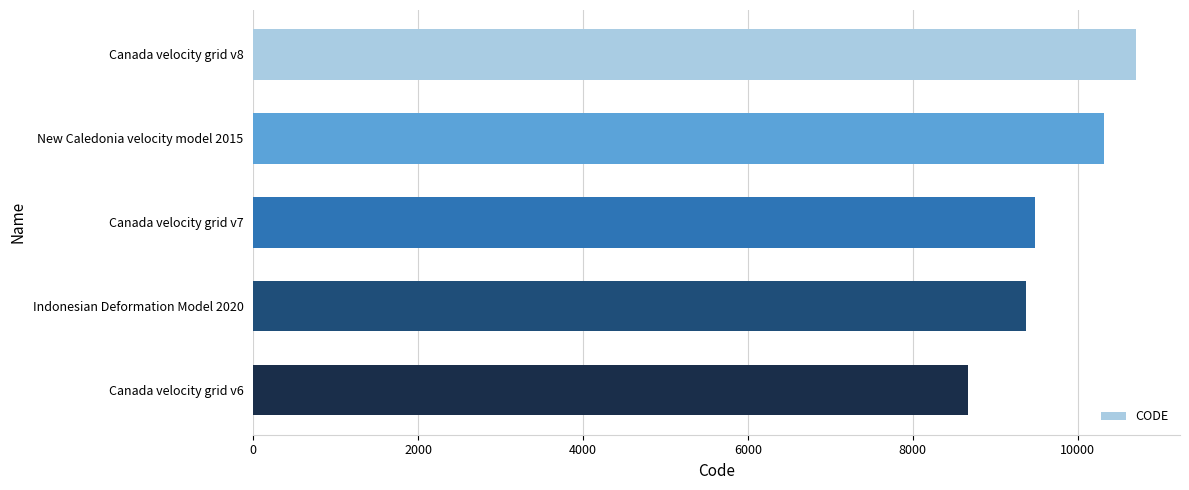

How many categories are shown in the chart?

5